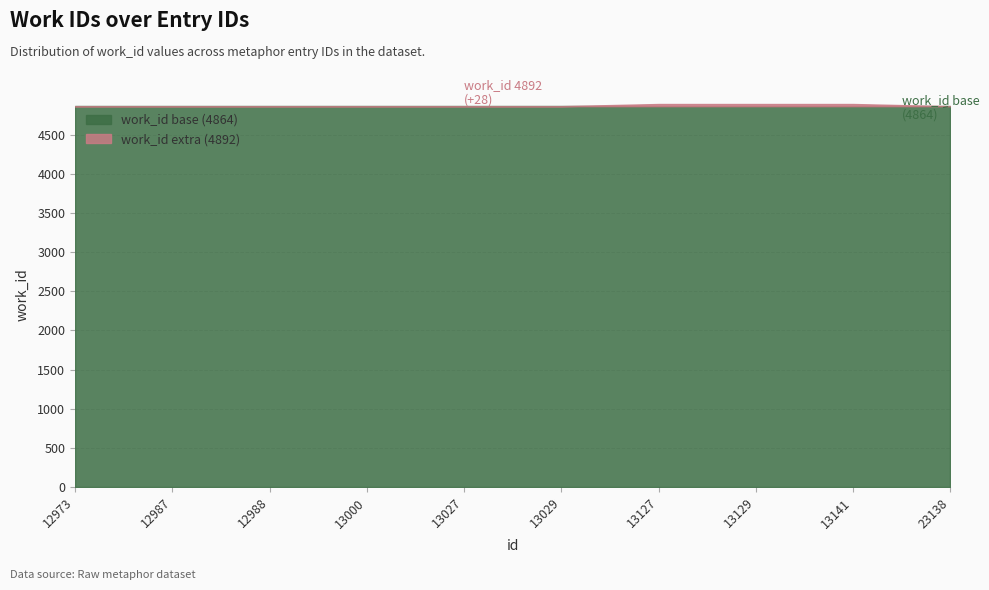

What is the greatest value displayed?

4892